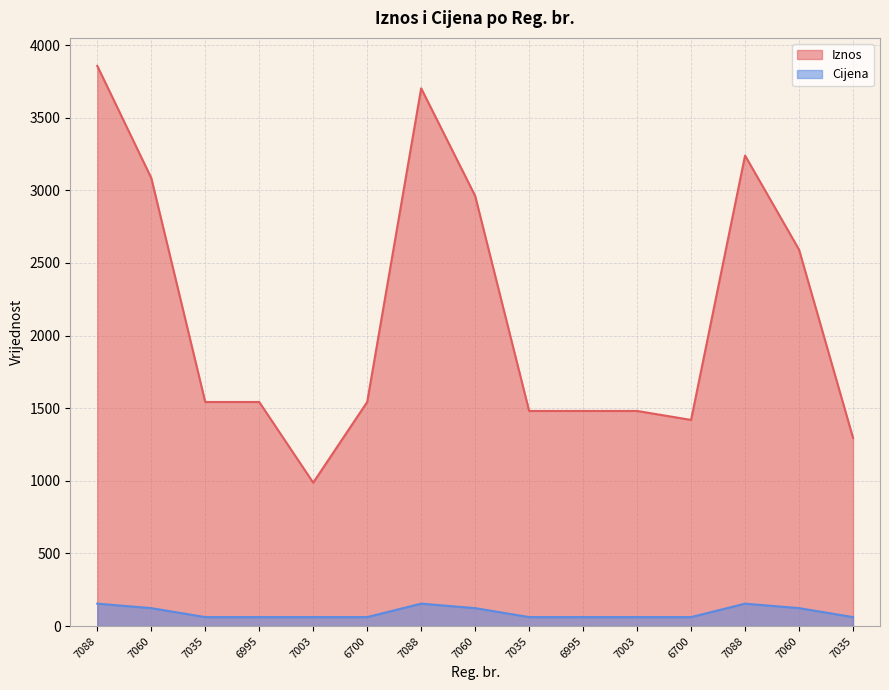

True or false: Cijena has more than 2 points higher than both neighbors.

False